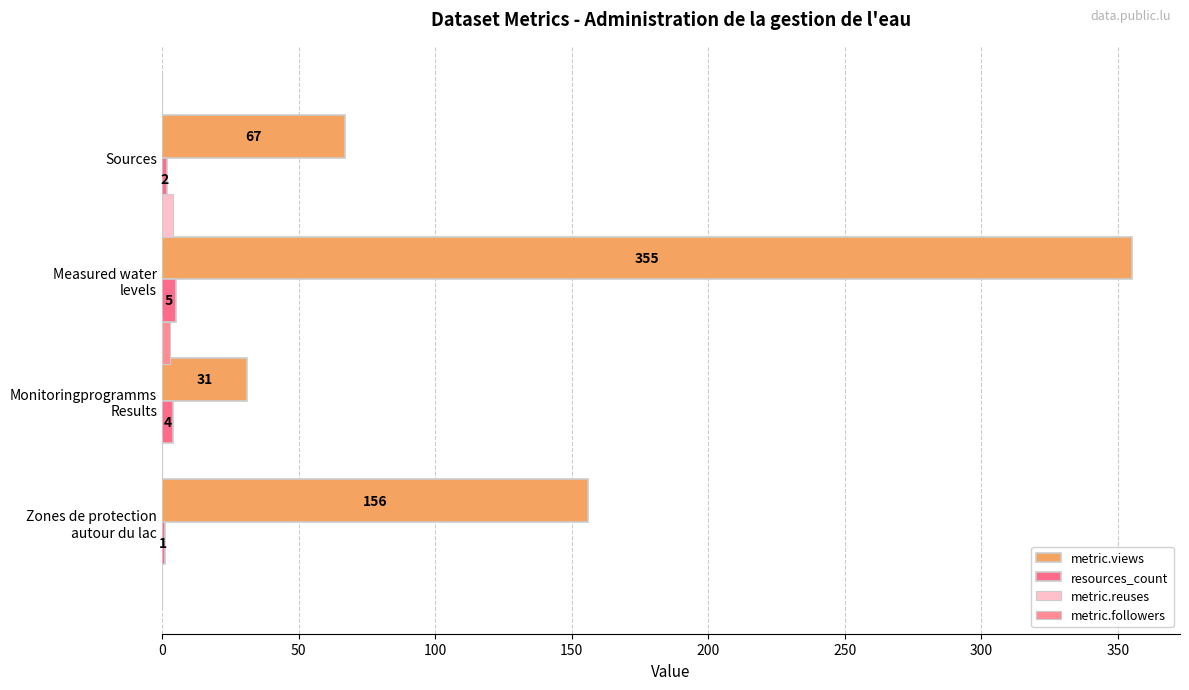

Does the chart contain stacked bars?

No